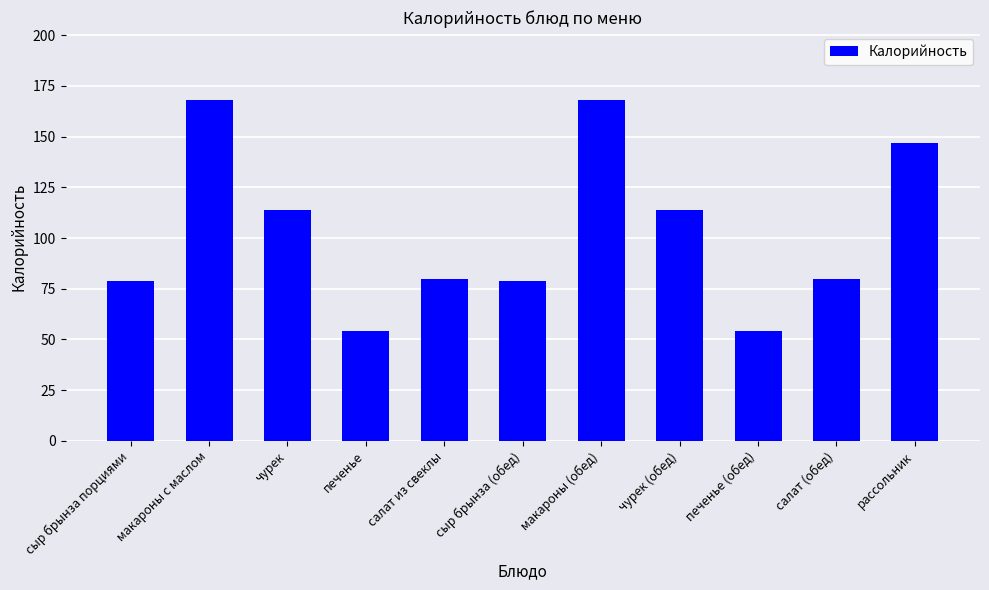

What is the value of the 6th bar from the left?

79